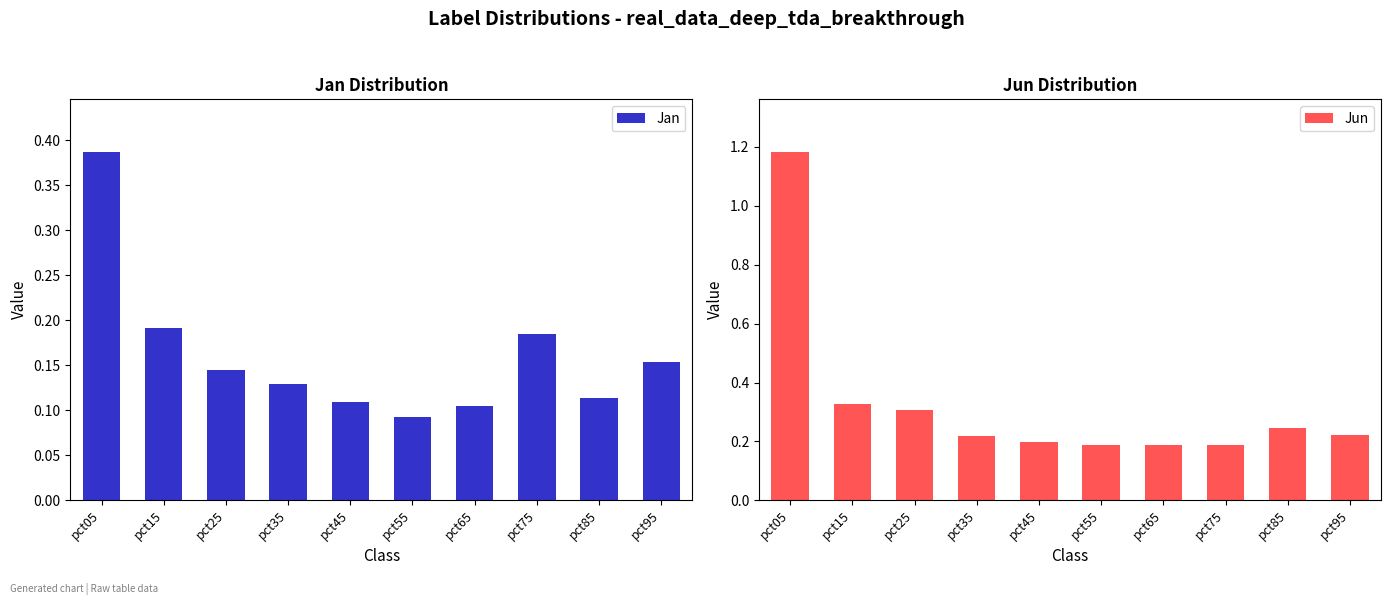

Between pct05 and pct35, which is larger?

pct05